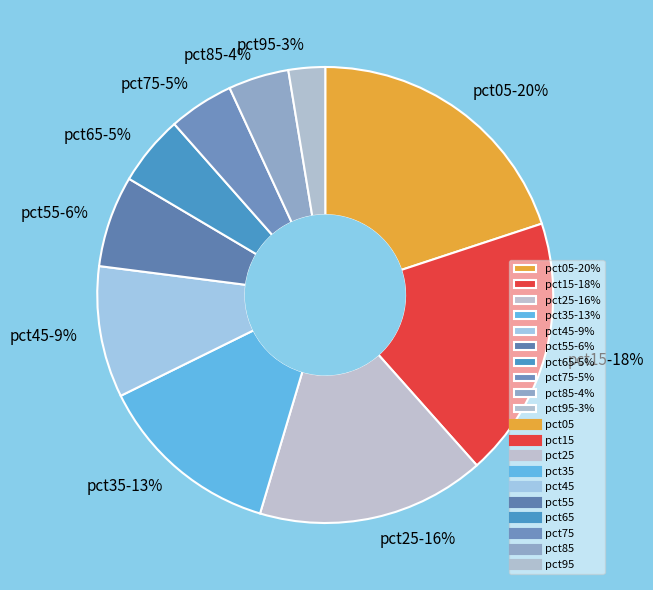

Does pct55 represent more than half of the total?

No